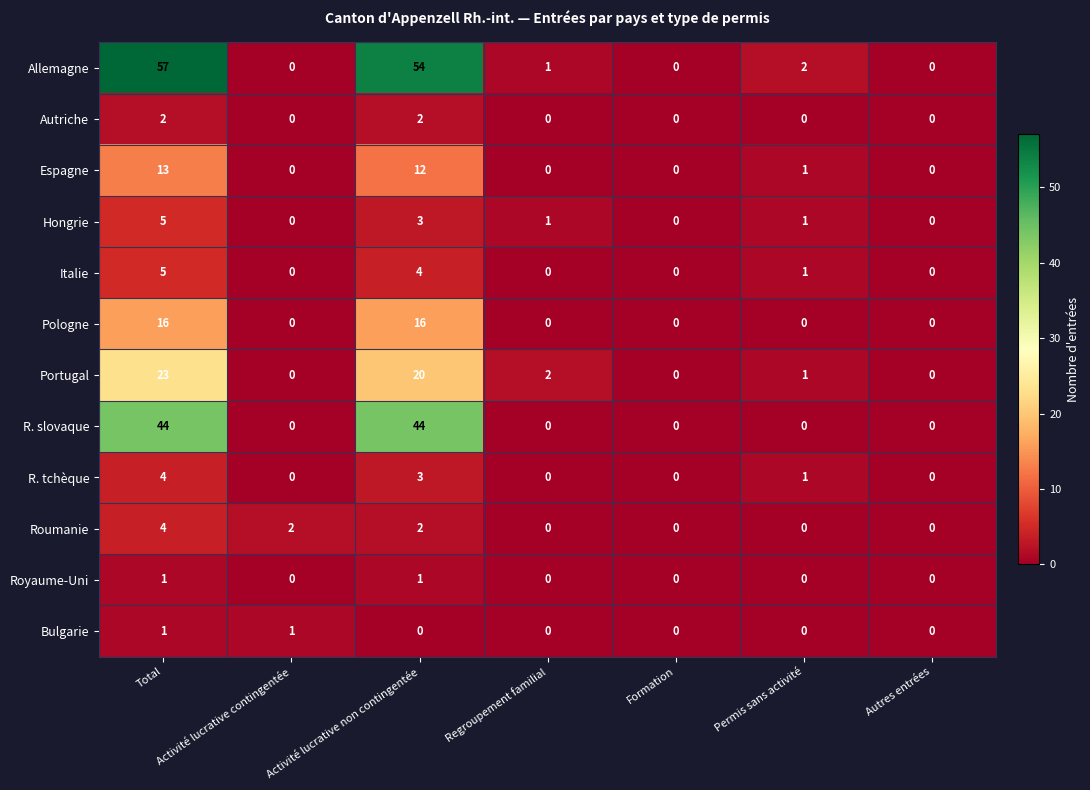

Which series has the widest spread of values?

Allemagne